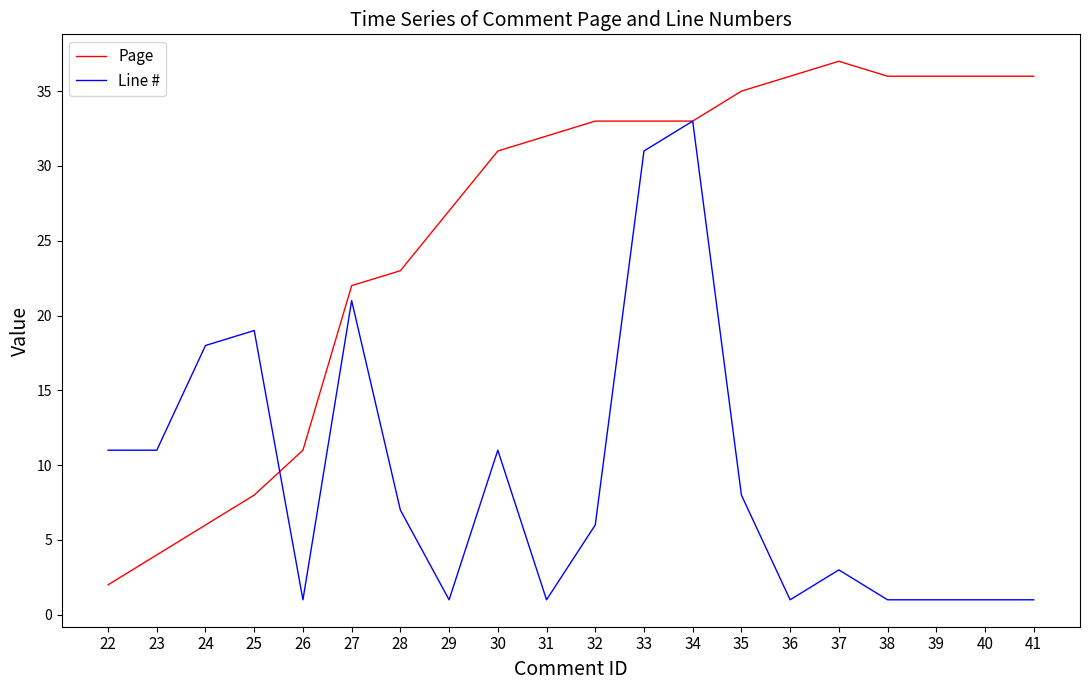

Which series changed the most between 23 and 32?

Page